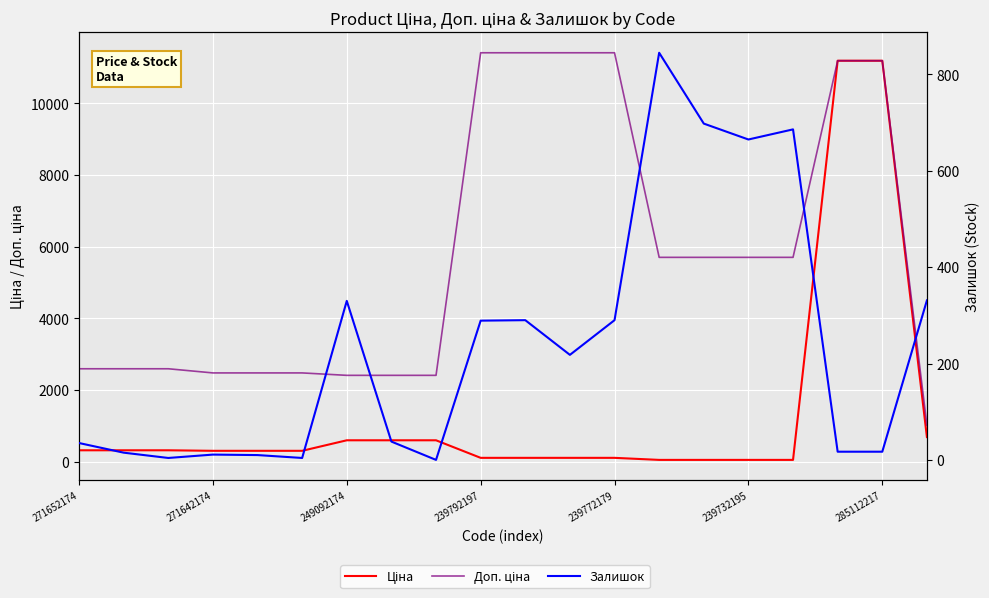

Which has a higher value, 17 or 18?

17